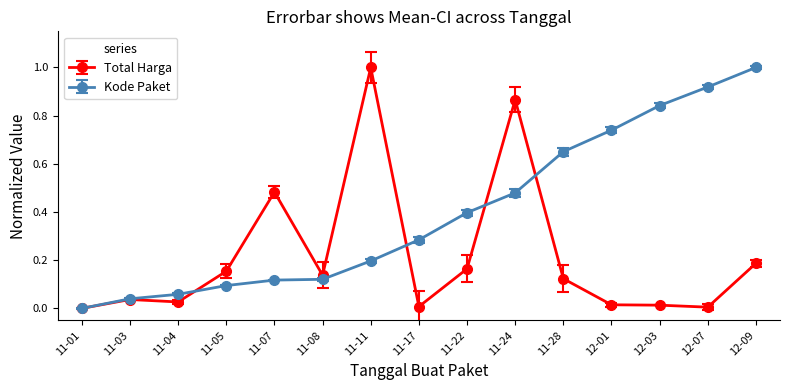

Rank the series by their average value, from lowest to highest.

Total Harga, Kode Paket